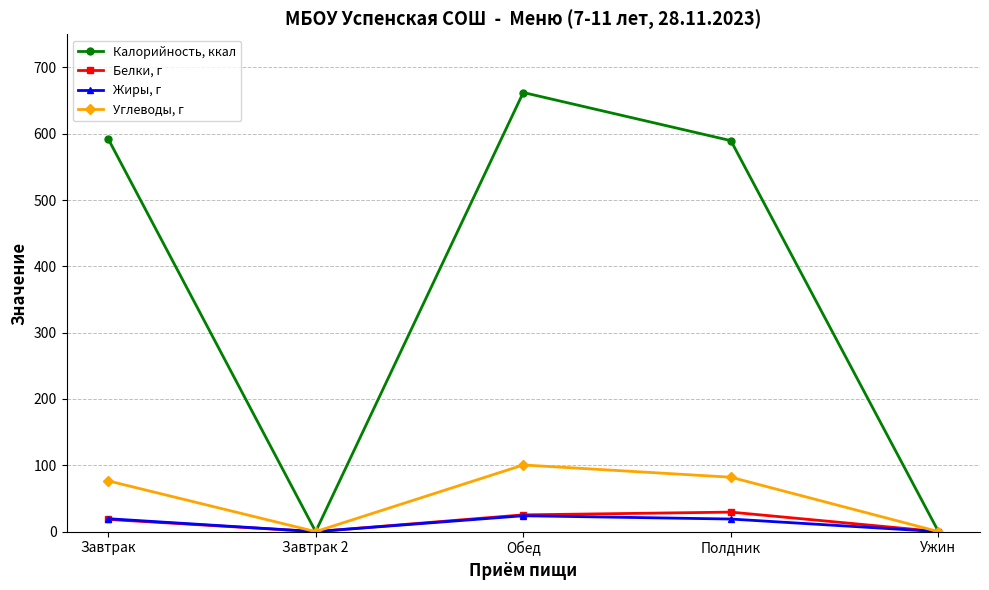

Where does the Жиры, г series first go above 18?

Завтрак